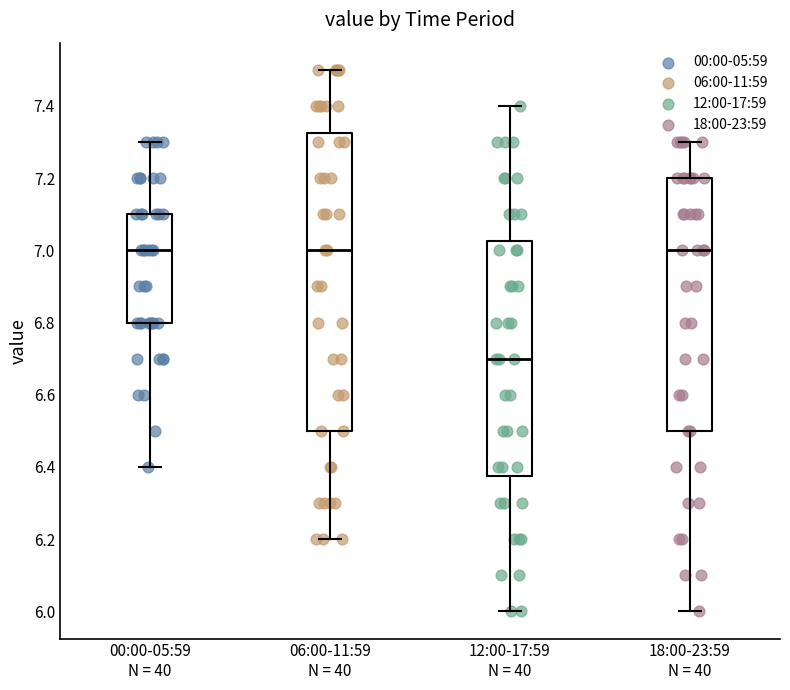

Reading left to right, read every box against the y-axis: the position of its median line, the range the box covers, and the ends of its whiskers. The values are not printed on the chart, so give them approximately, as read against the axis.

00:00-05:59 N = 40: median 7.00, box 6.80 to 7.10, whiskers 6.40 to 7.30
06:00-11:59 N = 40: median 7.00, box 6.50 to 7.32, whiskers 6.20 to 7.50
12:00-17:59 N = 40: median 6.70, box 6.38 to 7.02, whiskers 6.00 to 7.40
18:00-23:59 N = 40: median 7.00, box 6.50 to 7.20, whiskers 6.00 to 7.30